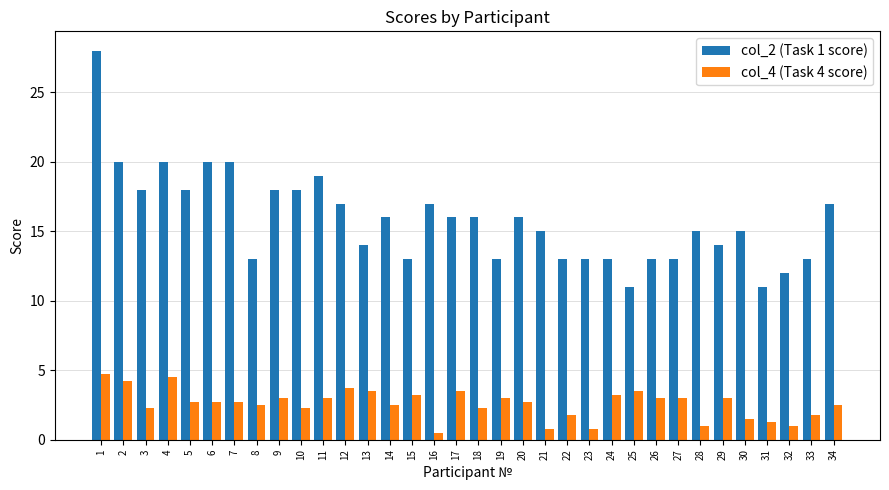

What is the average value of the col_2 (Task 1 score) series?

15.8